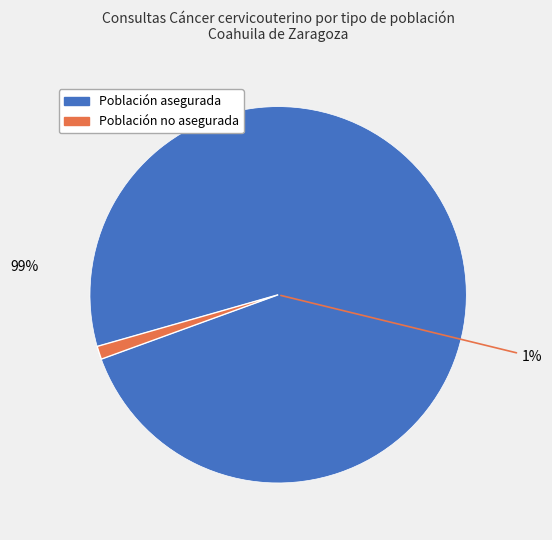

Count the number of slices in the pie.

2